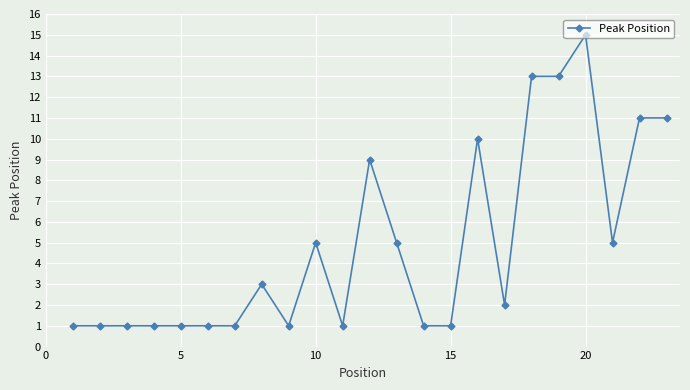

True or false: there are more than 1 points higher than both neighbors.

True